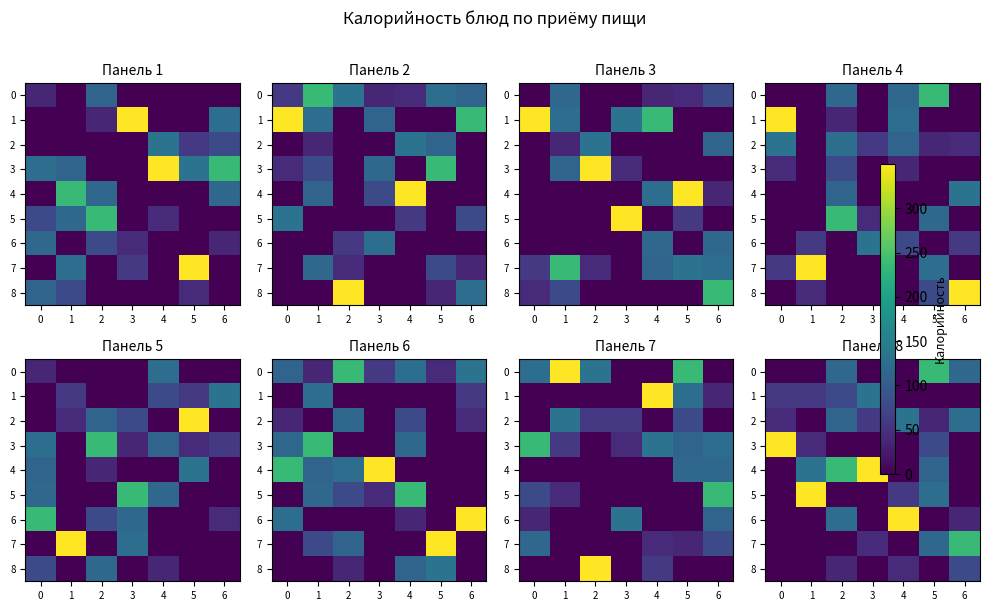

Count the number of categories in the chart.

7